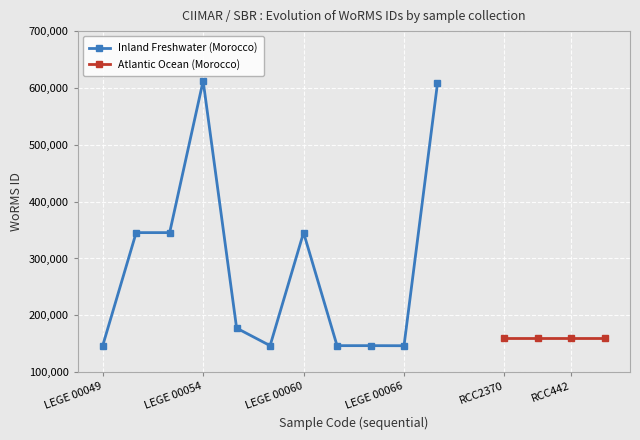

What is the value of the 10th point from the left?

146557